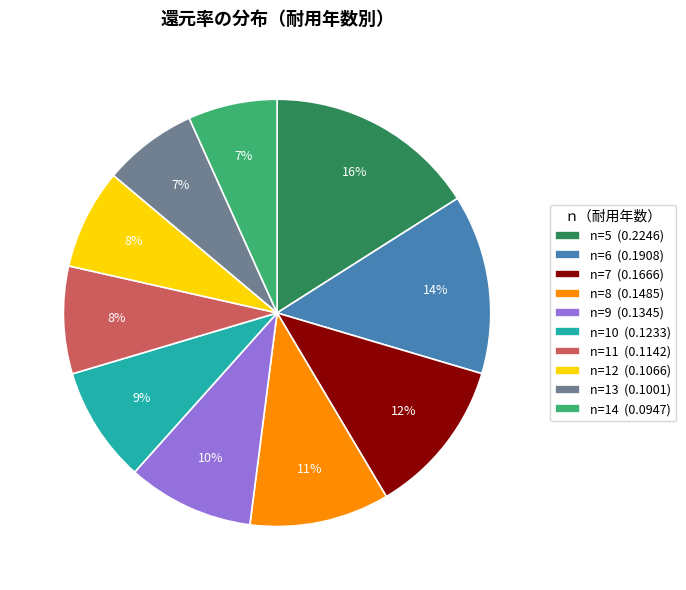

Between n=8 (0.1485) and n=10 (0.1233), which is larger?

n=8 (0.1485)